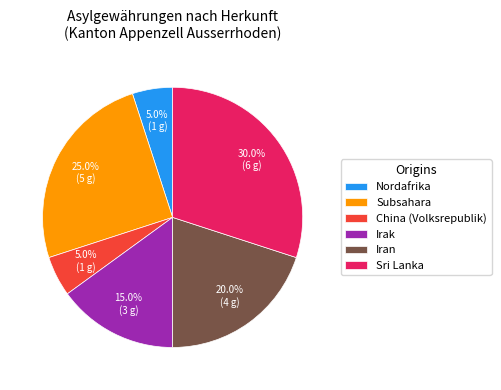

What is the largest slice in the pie chart?

Sri Lanka